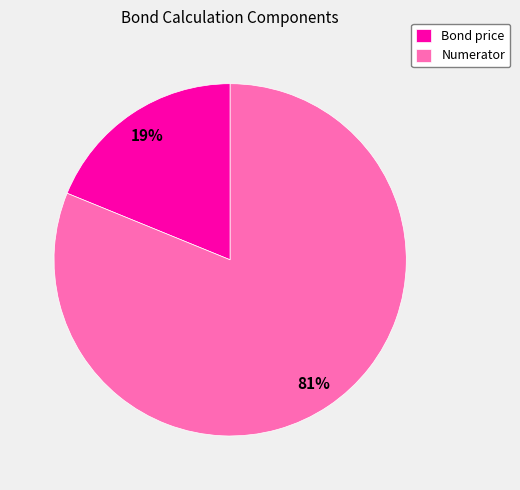

To the nearest percent, what is the combined percentage of Bond price and Numerator?

100%